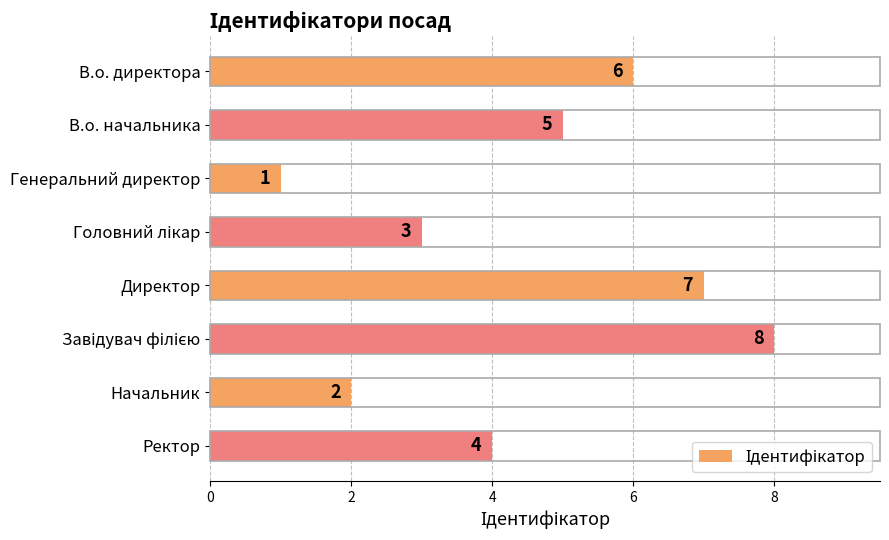

Approximately how many times larger is the value at Ректор compared to Директор?

0.6